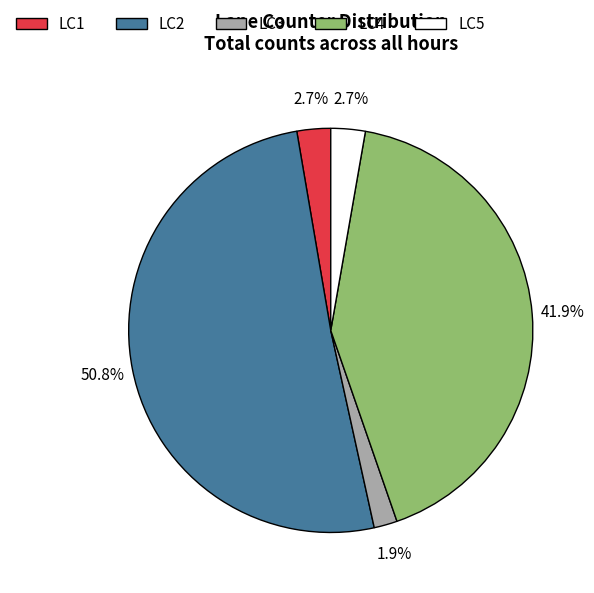

Approximately how many times larger is the value at LC1 compared to LC3?

1.4